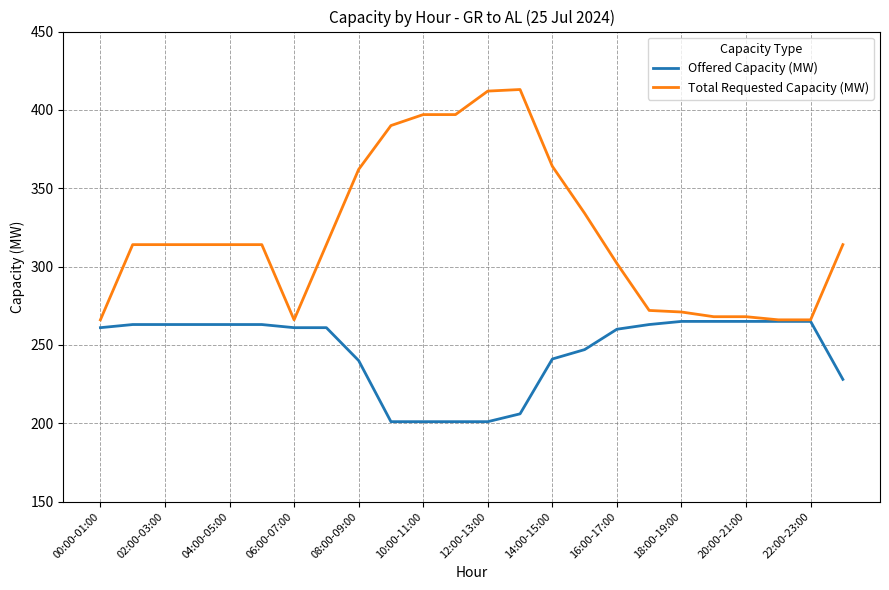

What is the smallest value displayed?

201